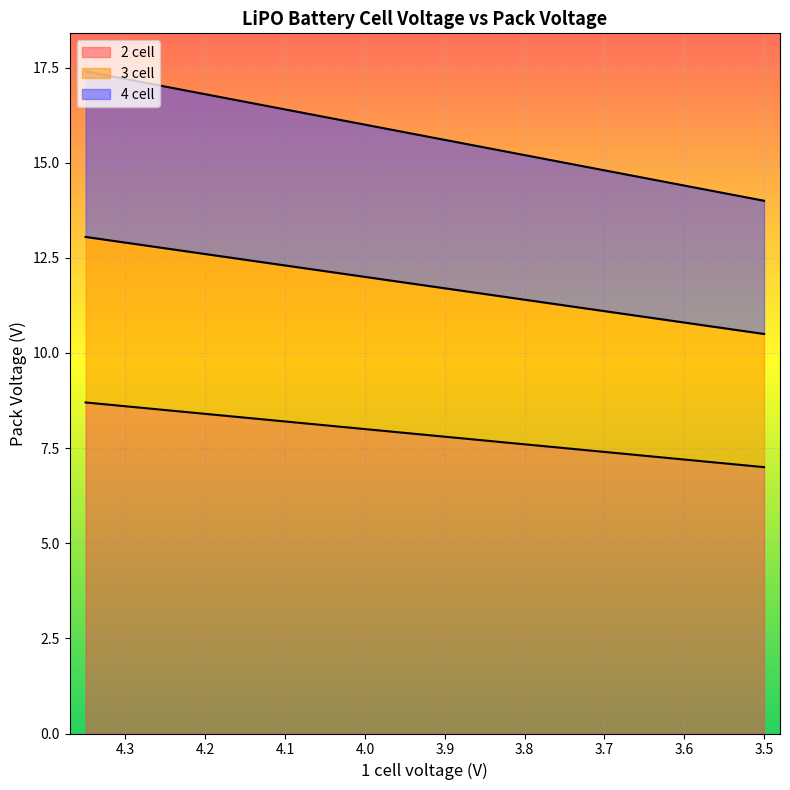

At which category is the sum across all series the highest?

4.35